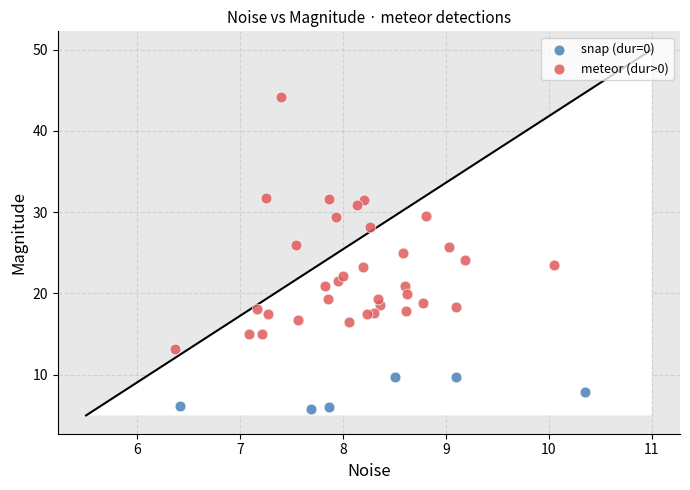

Which series has the largest Y range (max minus min)?

meteor (dur>0)